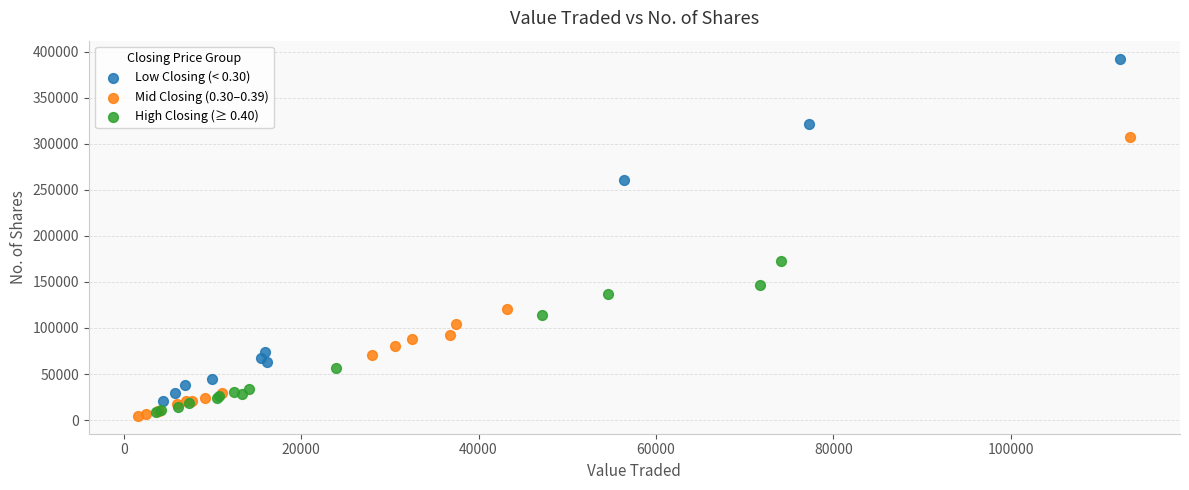

Which series contains the highest Y value?

Low Closing (< 0.30)